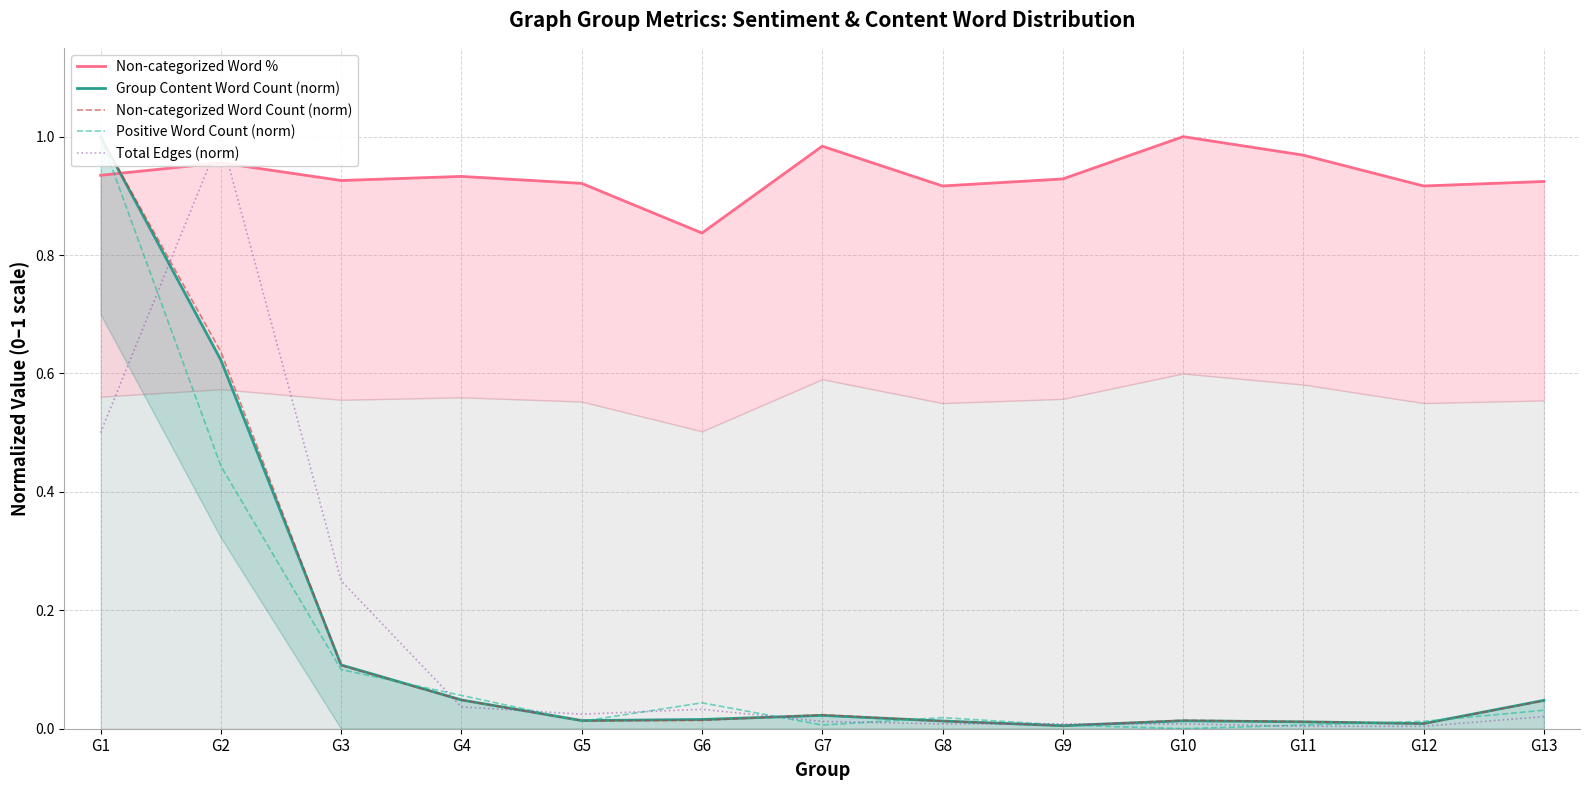

Between which two adjacent categories do Positive Word Count (norm) and Group Content Word Count (norm) first intersect?

G3 and G4